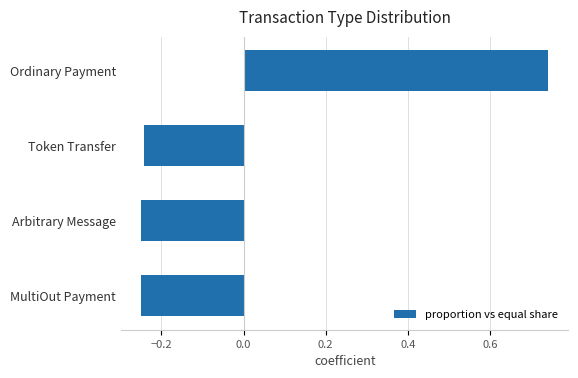

How many data points does each series have?

4